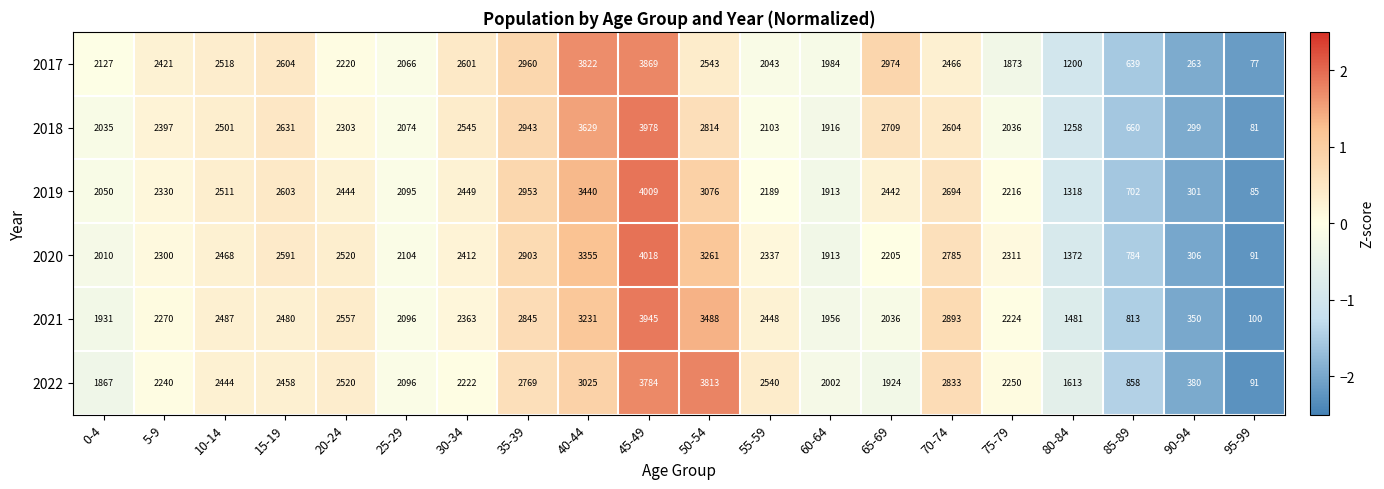

What is the highest value of the 2018 series?

3978